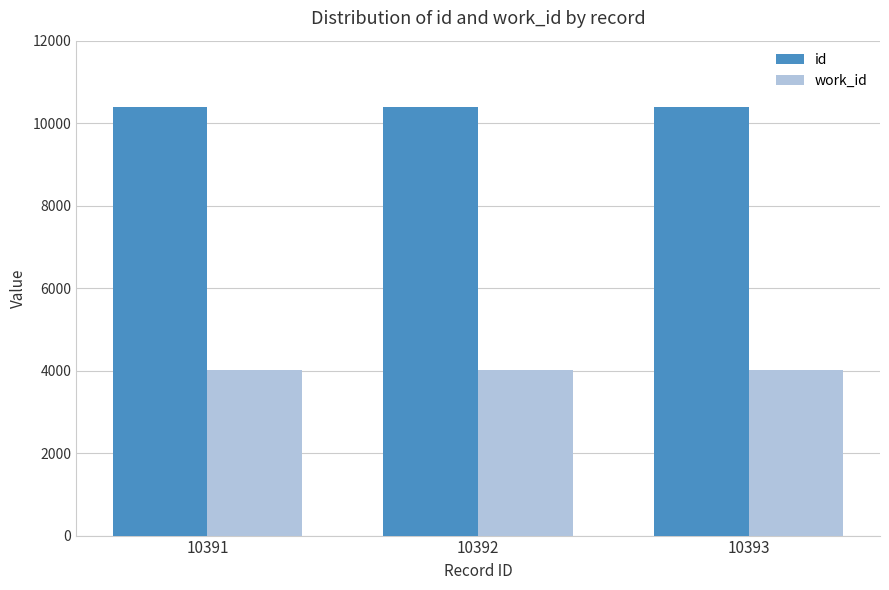

Is the value of id at 10392 greater than the value of work_id at 10391?

Yes